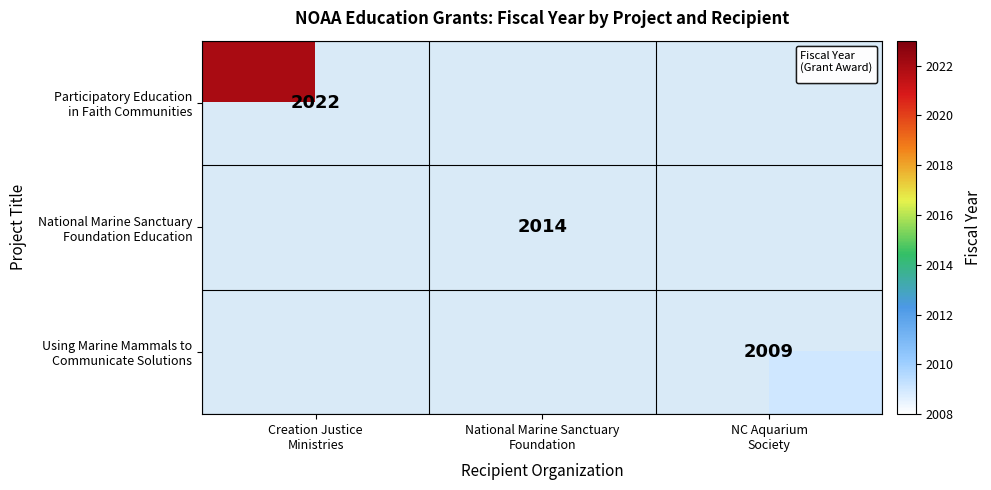

How many categories are shown in the chart?

3